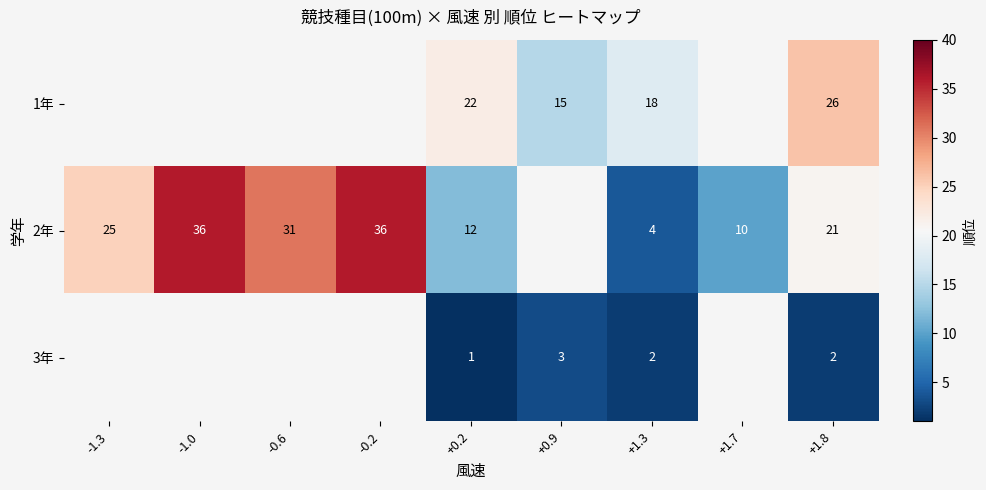

What is the total value across all series at +1.3?

24